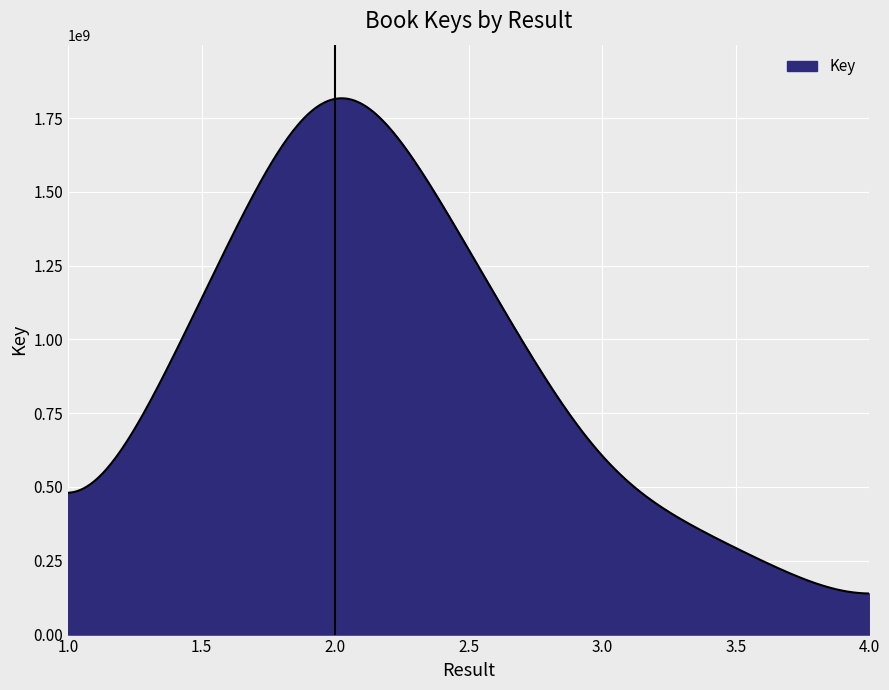

What is the greatest value displayed?

1816810146.5